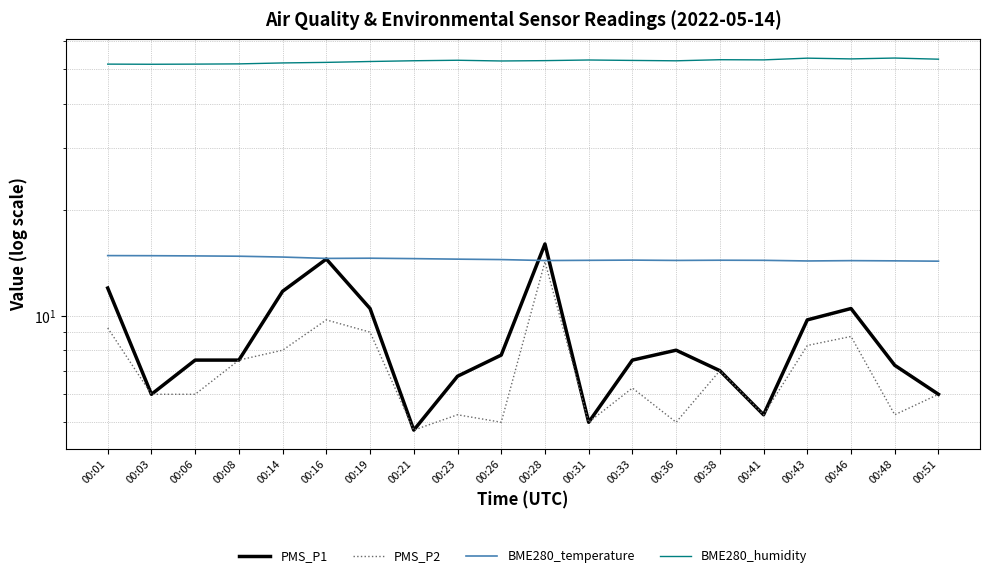

Is this an area chart (filled region under the line)?

No